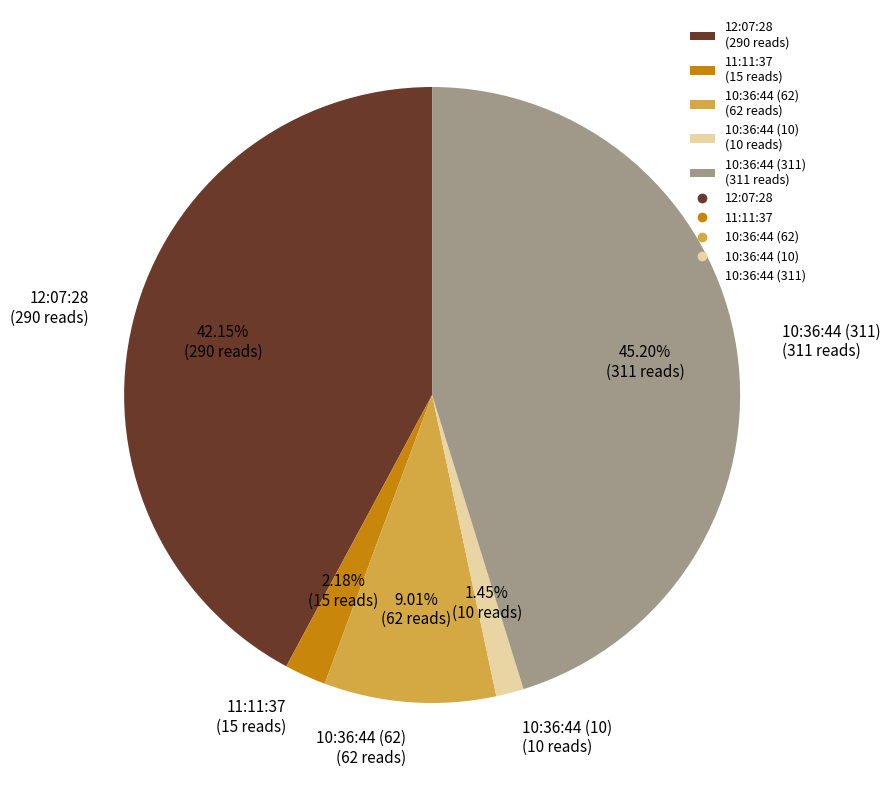

Is 10:36:44 (62) the majority of the pie?

No